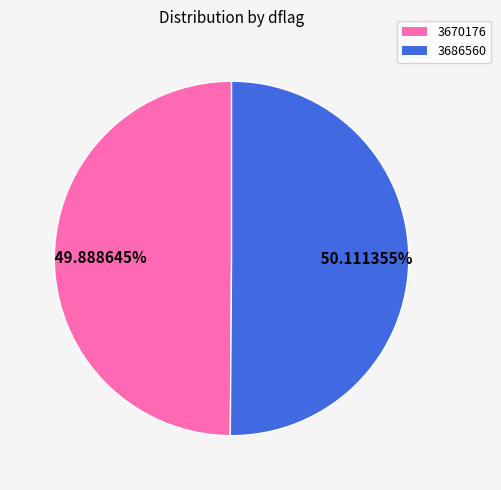

Is there a majority slice in this chart?

Yes